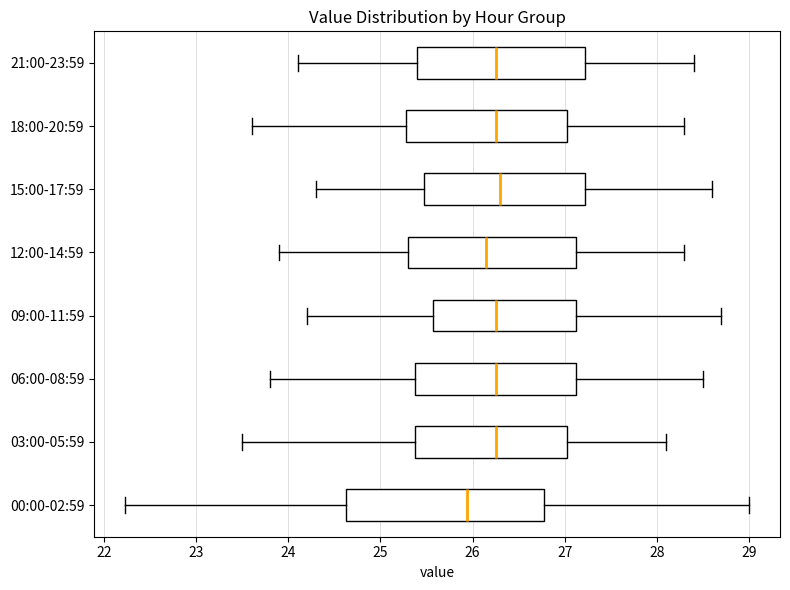

Reading bottom to top, transcribe this box plot: for each box, give where its median line is, the range the box spans, and where its two whiskers end, as read against the x-axis. The values are not printed on the chart, so give them approximately, as read against the axis.

00:00-02:59: median 25.9, box 24.6 to 26.8, whiskers 22.2 to 29.0
03:00-05:59: median 26.3, box 25.4 to 27.0, whiskers 23.5 to 28.1
06:00-08:59: median 26.3, box 25.4 to 27.1, whiskers 23.8 to 28.5
09:00-11:59: median 26.3, box 25.6 to 27.1, whiskers 24.2 to 28.7
12:00-14:59: median 26.2, box 25.3 to 27.1, whiskers 23.9 to 28.3
15:00-17:59: median 26.3, box 25.5 to 27.2, whiskers 24.3 to 28.6
18:00-20:59: median 26.3, box 25.3 to 27.0, whiskers 23.6 to 28.3
21:00-23:59: median 26.3, box 25.4 to 27.2, whiskers 24.1 to 28.4